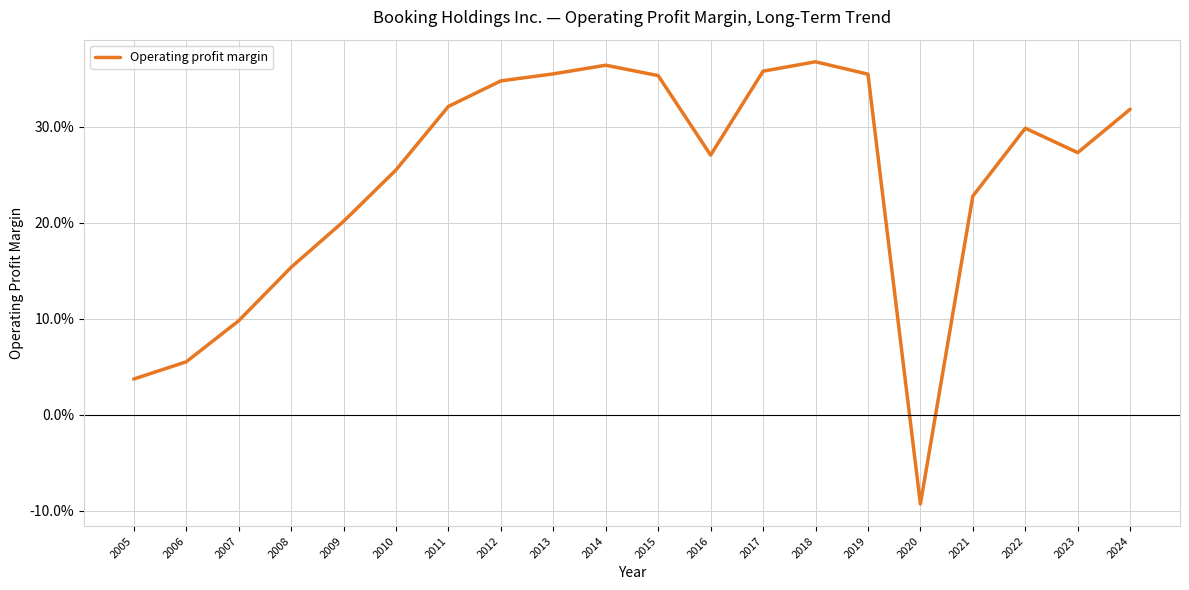

Rank the categories by value from highest to lowest.

2018, 2014, 2017, 2013, 2019, 2015, 2012, 2011, 2024, 2022, 2023, 2016, 2010, 2021, 2009, 2008, 2007, 2006, 2005, 2020